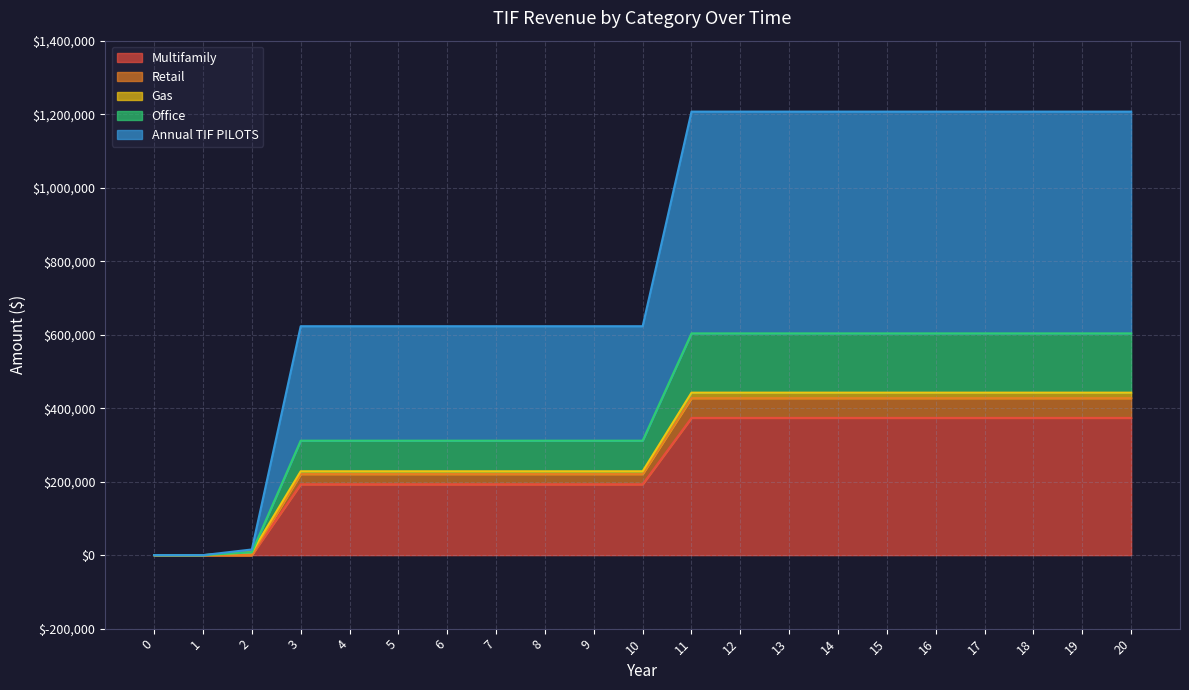

How many data points in Annual TIF PILOTS are less than 311464?

3